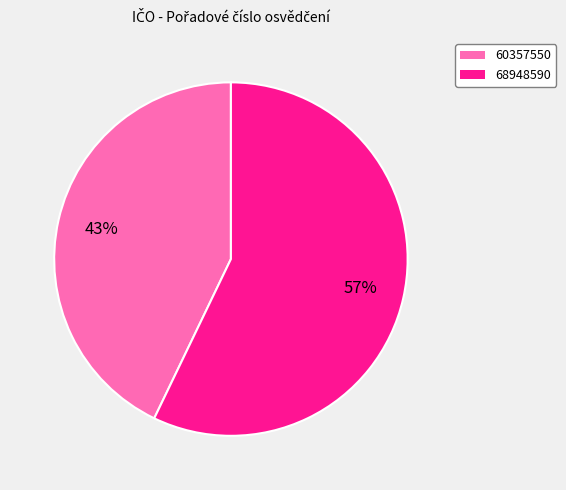

What is the ratio of the value at 68948590 to the value at 60357550?

1.3